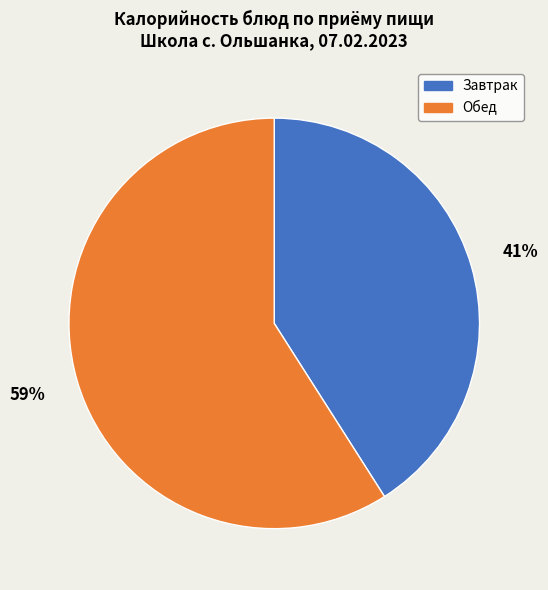

The Завтрак slice represents 41% of the pie. True or false?

True